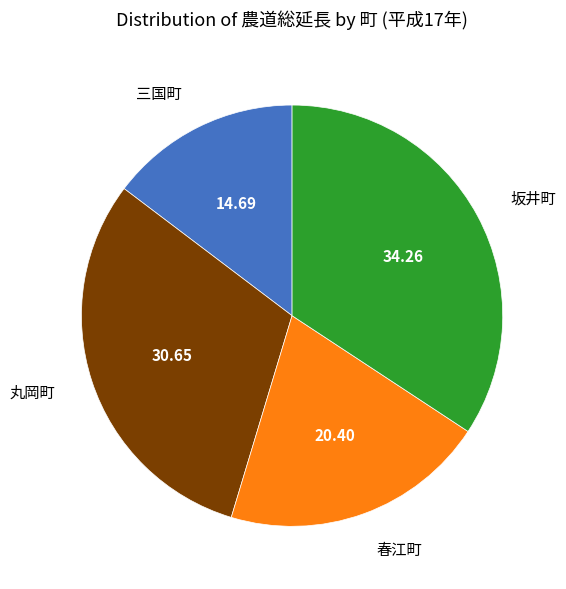

Is there a majority slice in this chart?

No